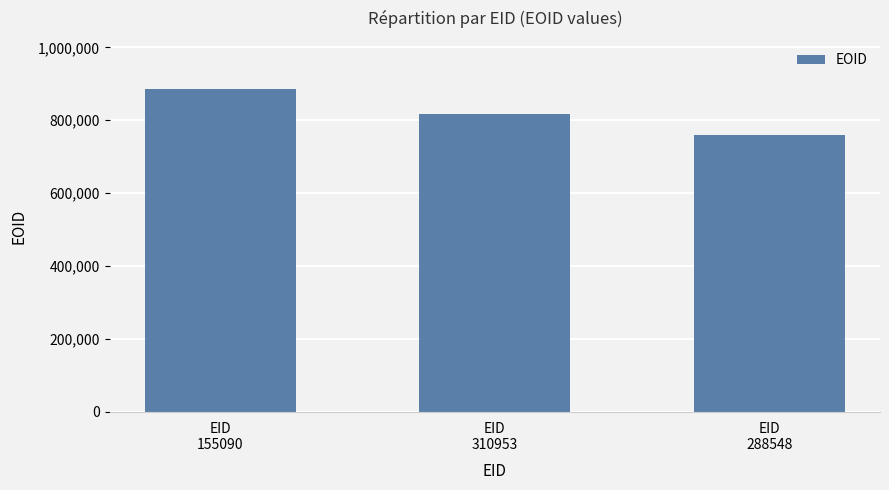

Rank the categories by value from highest to lowest.

EID
155090, EID
310953, EID
288548